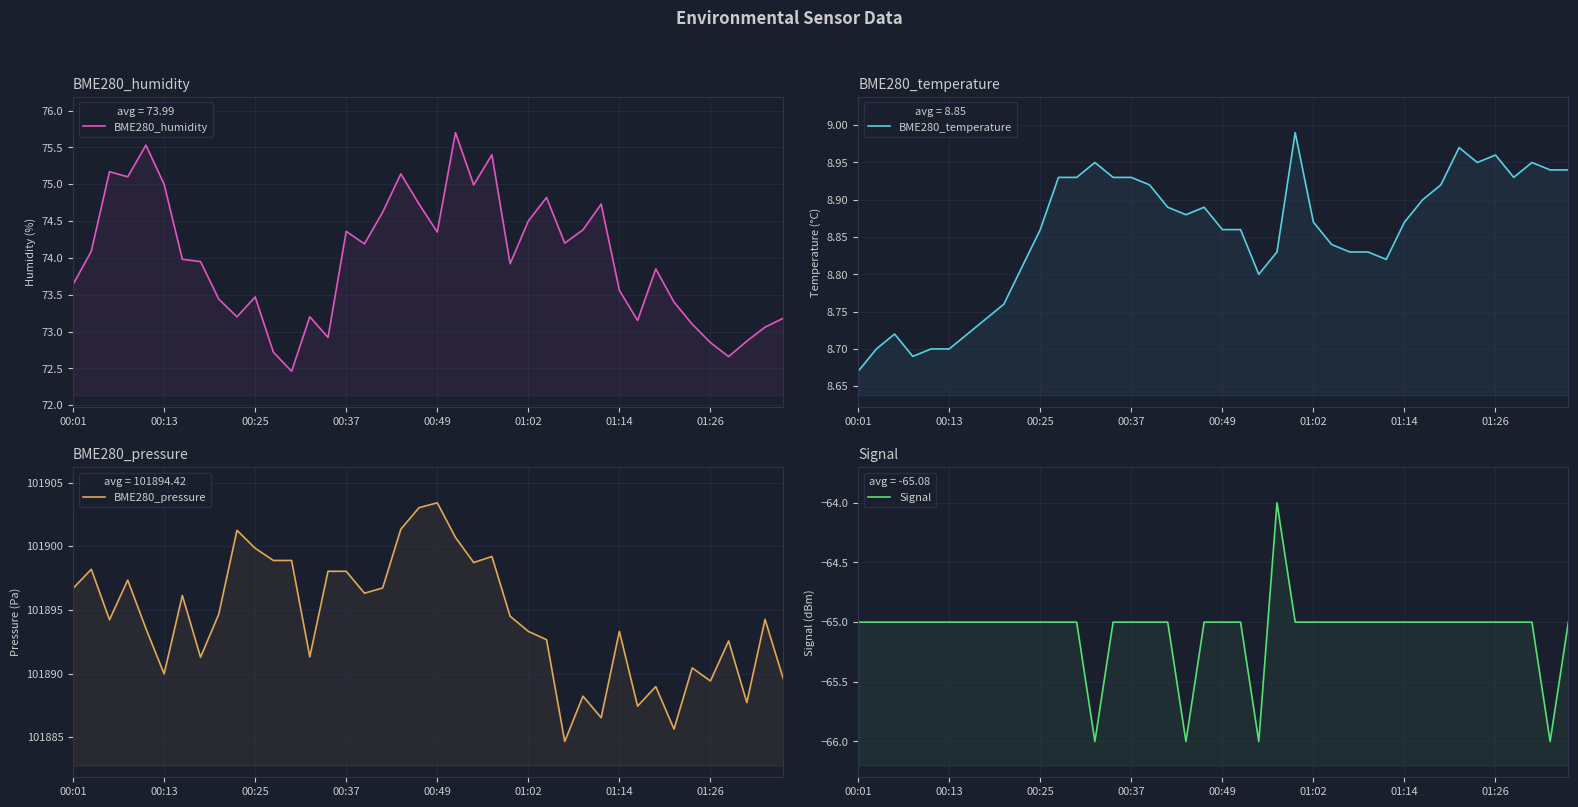

What position from the left is 34?

35